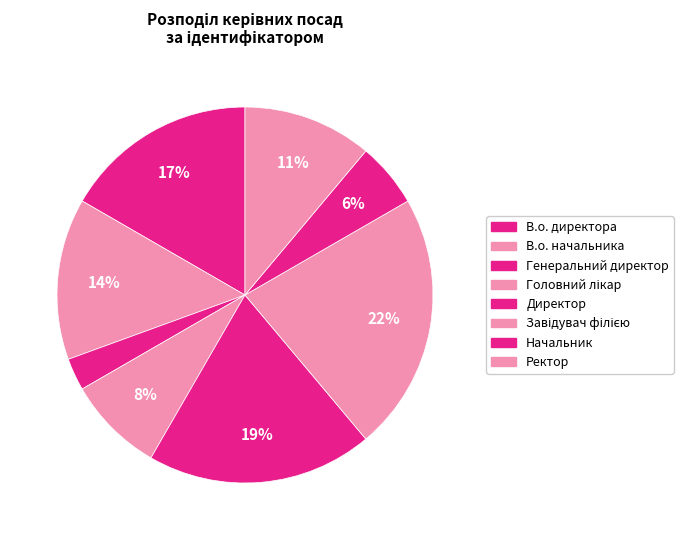

To the nearest percent, what is the combined percentage of Генеральний директор and Завідувач філією?

25%